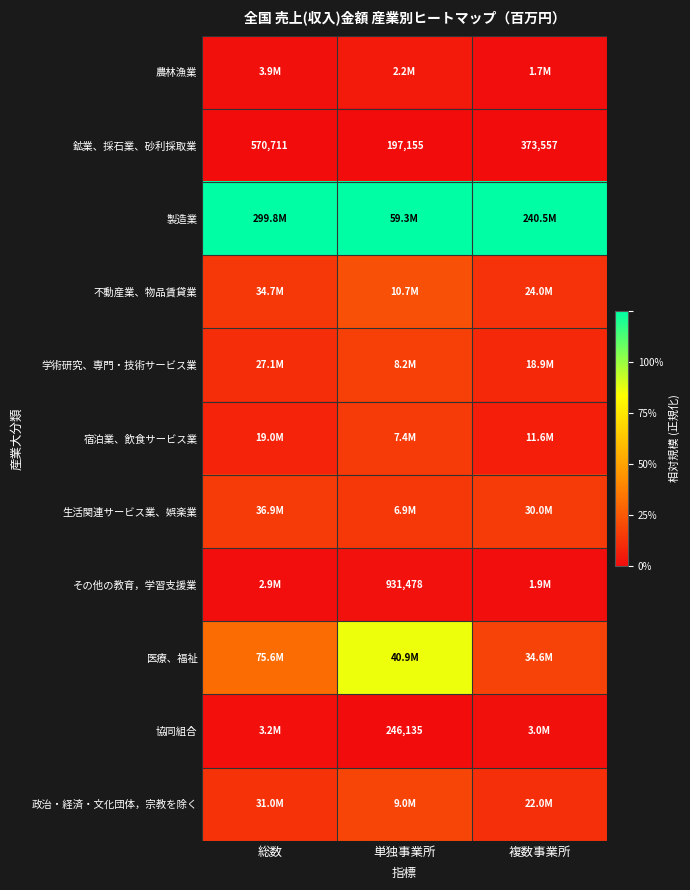

Where does the 鉱業、採石業、砂利採取業 series first go above 373557?

総数